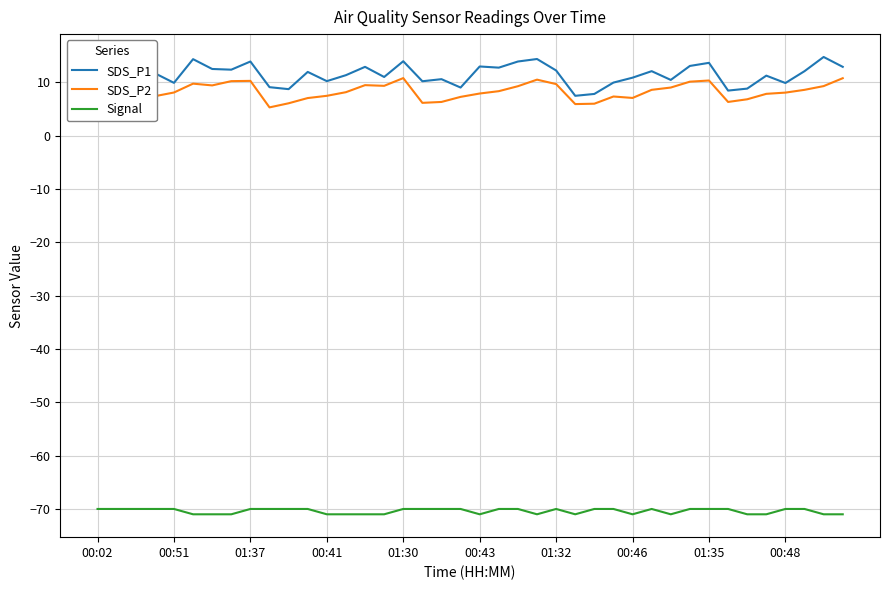

What is the maximum value for Signal?

-70.0